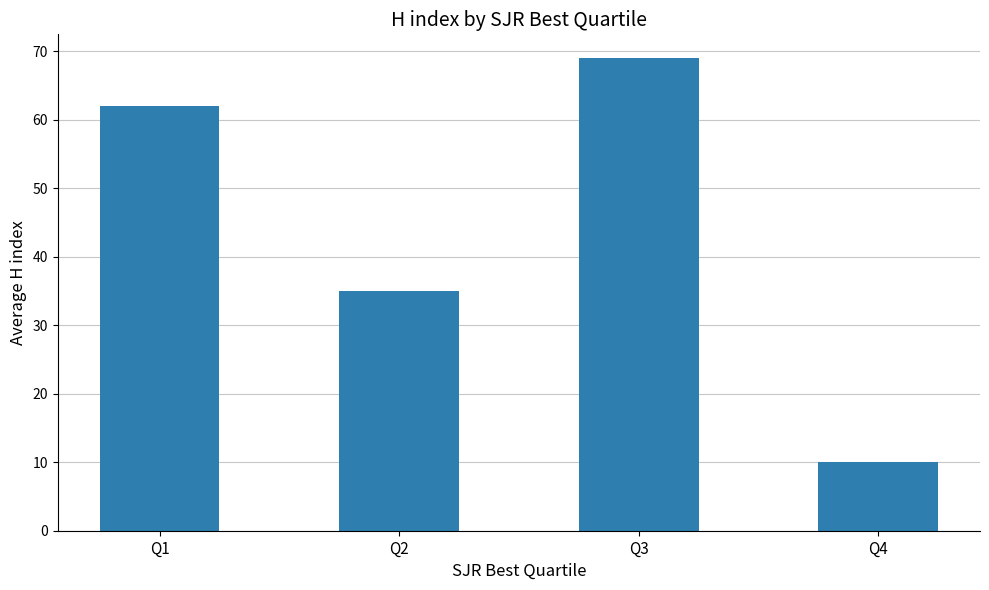

Is it true that the value at Q3 is 69?

True